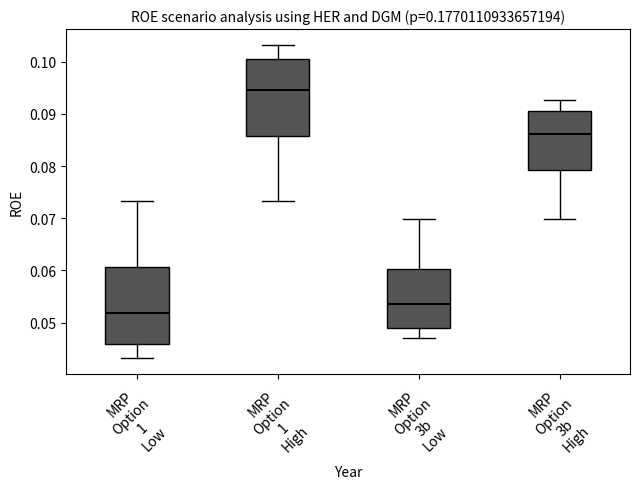

Reading left to right, transcribe this box plot: for each box, give where its median line is, the range the box spans, and where its two whiskers end, as read against the y-axis. The values are not printed on the chart, so give them approximately, as read against the axis.

MRP Option 1 Low: median 0.052, box 0.046 to 0.061, whiskers 0.043 to 0.073
MRP Option 1 High: median 0.095, box 0.086 to 0.101, whiskers 0.073 to 0.103
MRP Option 3b Low: median 0.054, box 0.049 to 0.060, whiskers 0.047 to 0.070
MRP Option 3b High: median 0.086, box 0.079 to 0.091, whiskers 0.070 to 0.093